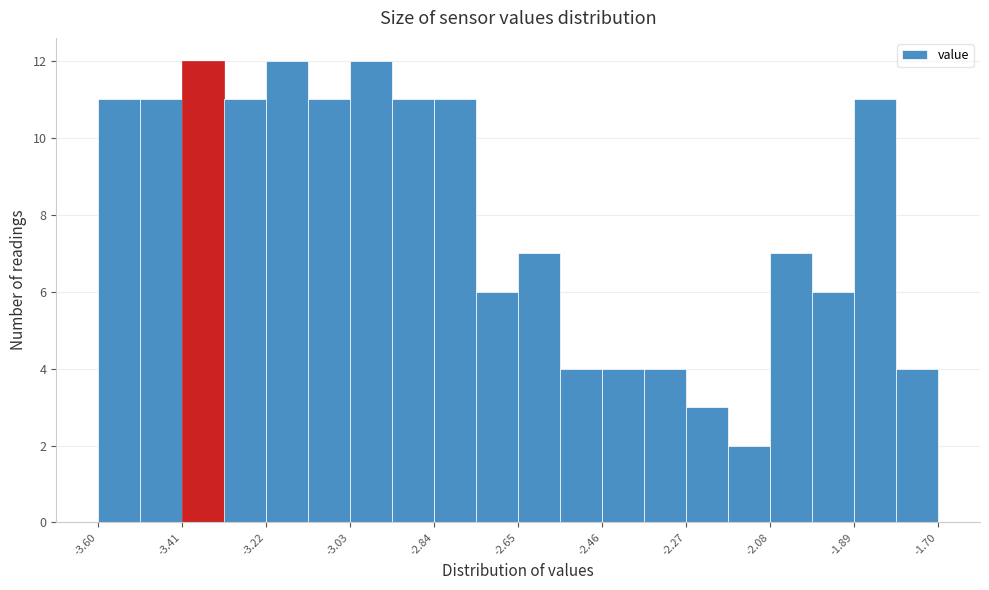

What is the height of the bar covering -1.890 to -1.795 on the x-axis? Neither the bar edges nor the heights are printed on the chart, so give them approximately, as read against the axes.

11